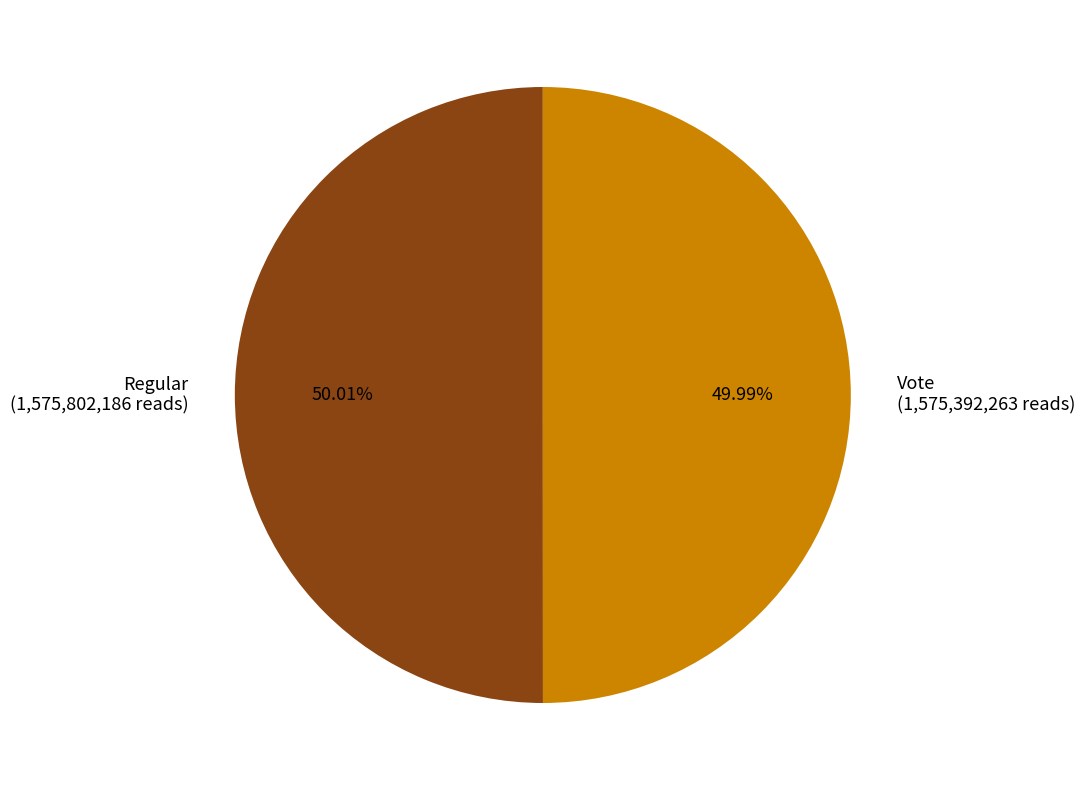

Is there any slice that represents more than half of the pie?

Yes